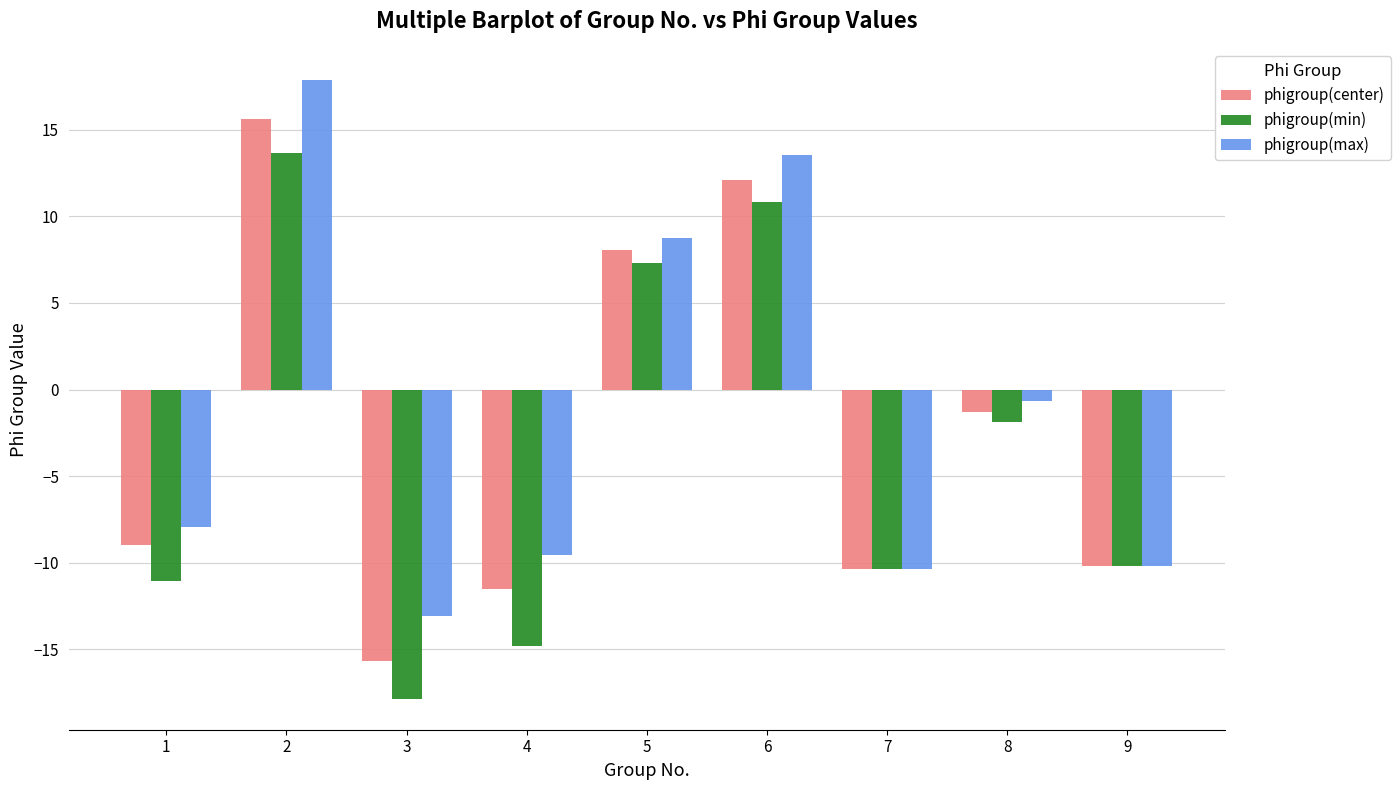

How many categories are shown in the chart?

9